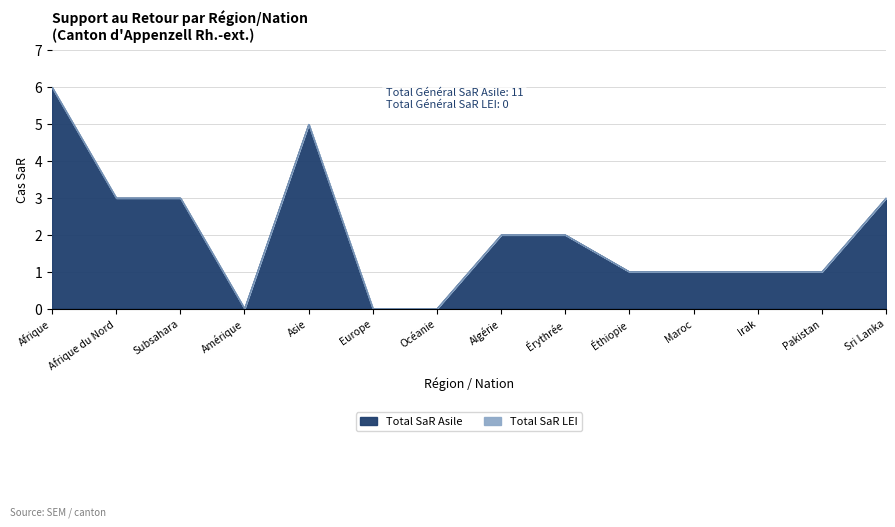

Approximately how many times larger is the value at Subsahara compared to Maroc?

3.0